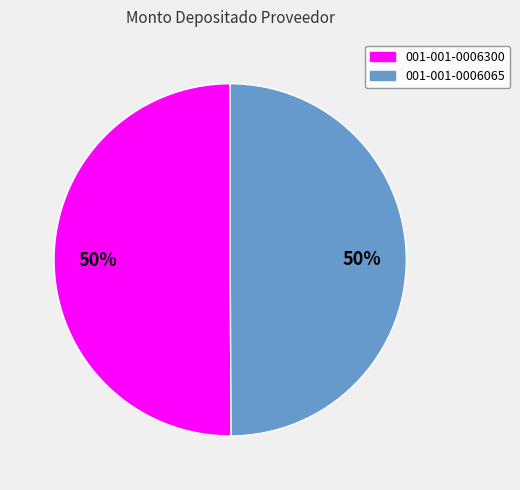

What is the ratio of the value at 001-001-0006065 to the value at 001-001-0006300?

1.0